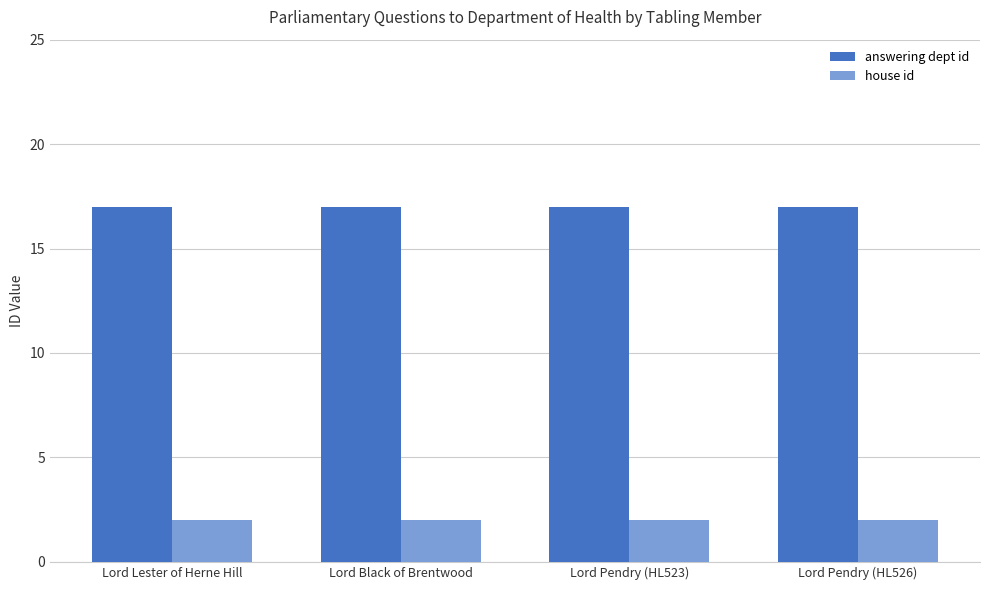

Reading left to right, extract all data points from this chart.

answering dept id: 17	17	17	17
house id: 2	2	2	2